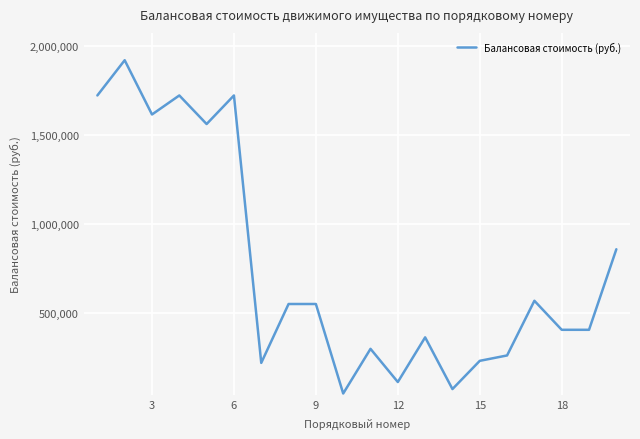

What is the smallest value displayed?

47000.0